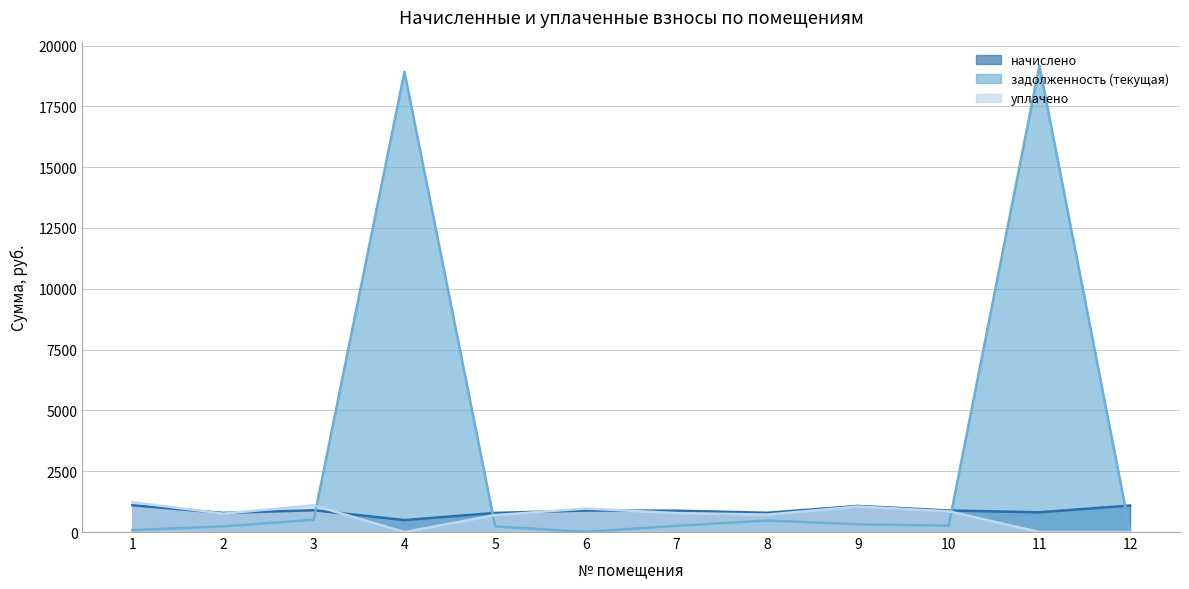

What is the difference between the highest and lowest values at 4?

18923.6